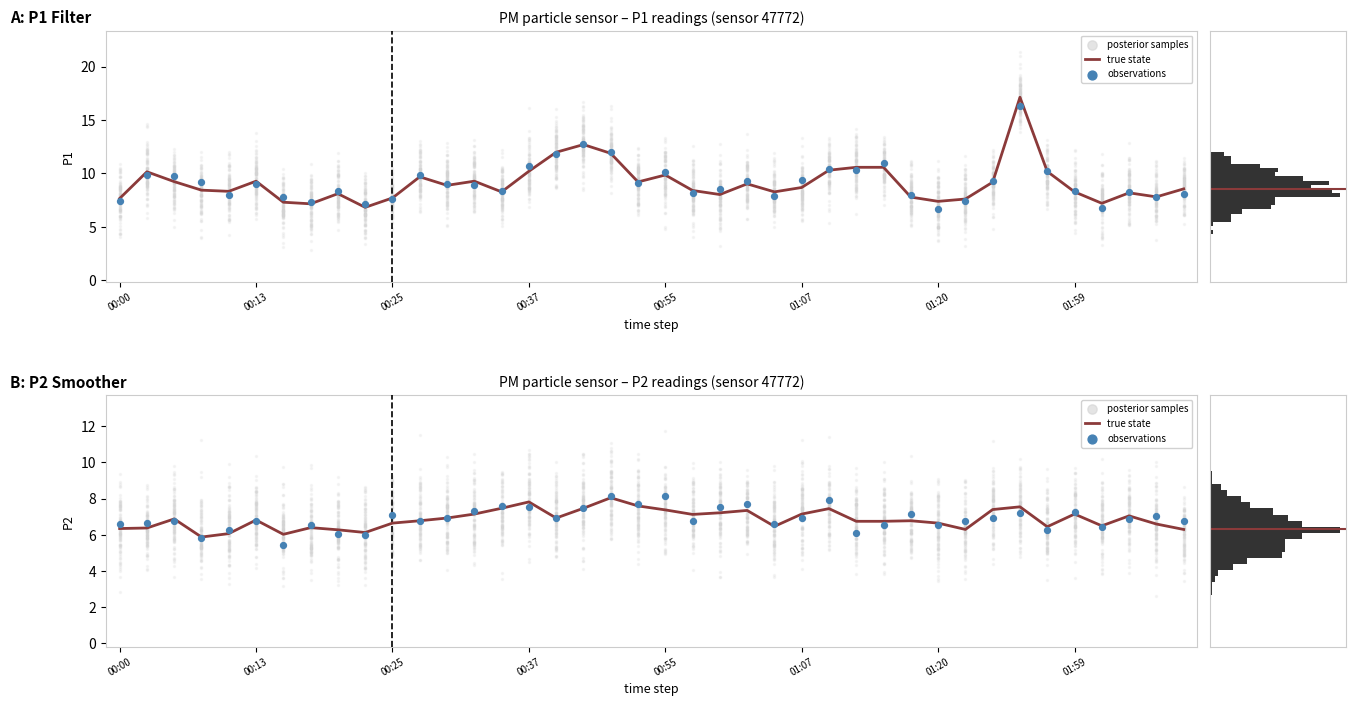

At how many categories does at least one series exceed 7?

19